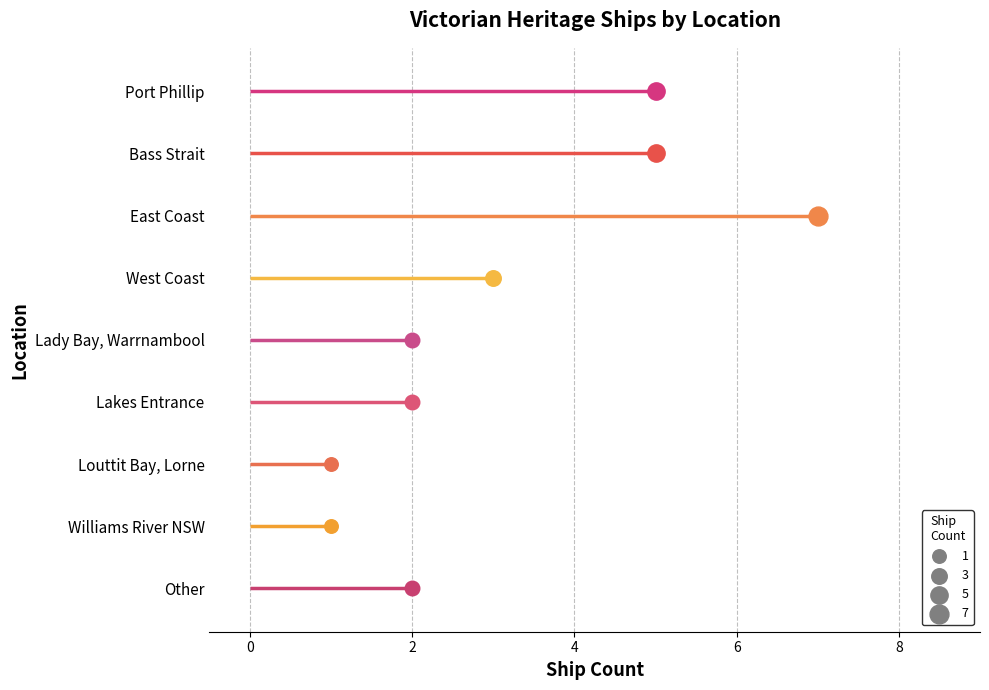

What is the change in value from West Coast to Other?

-1